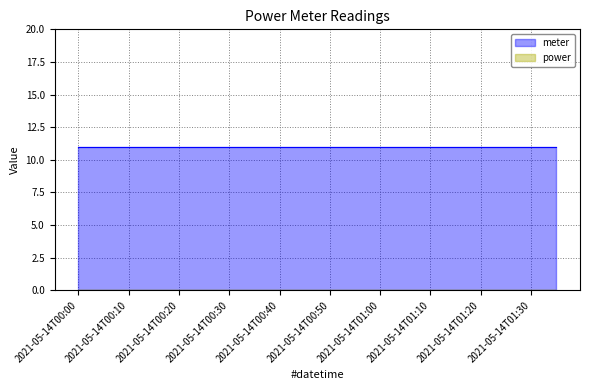

Which has a higher value, 2021-05-14T00:00:00 or 2021-05-14T00:20:00?

2021-05-14T00:00:00